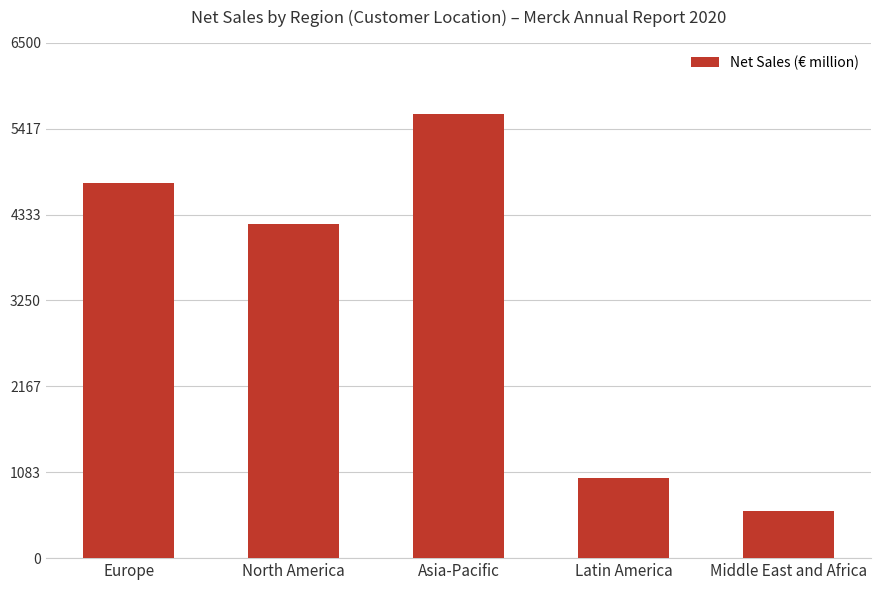

What is the minimum value shown in the chart?

591